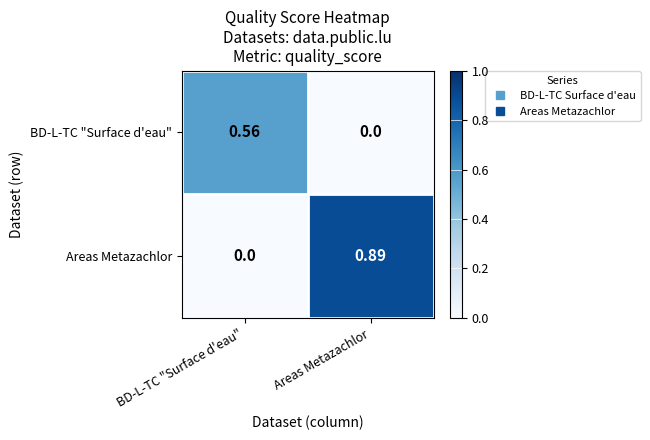

At how many categories does at least one series exceed 0?

2